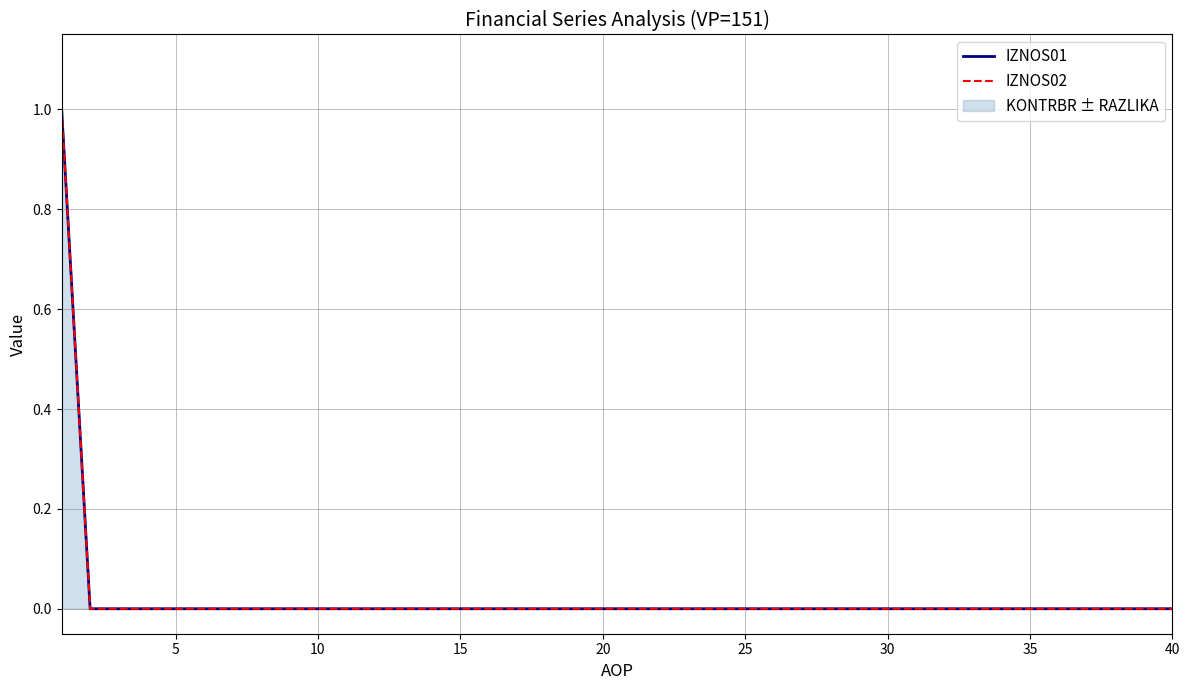

At how many categories does at least one series exceed 0?

1